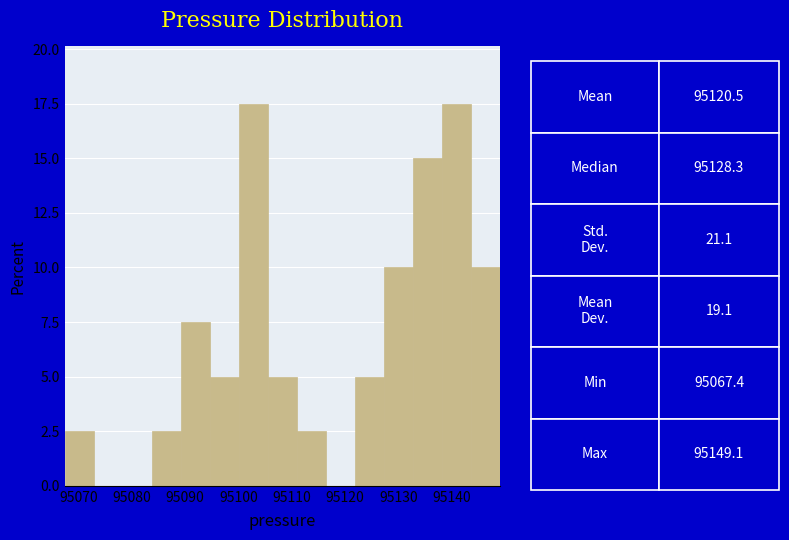

Reading left to right, list every bar in this chart as the range it spans on the x-axis followed by its height. Neither the bar edges nor the heights are printed on the chart, so give them approximately, as read against the axes.

95067 to 95073: 2.5
95073 to 95078: 0
95078 to 95084: 0
95084 to 95089: 2.5
95089 to 95095: 7.5
95095 to 95100: 5.0
95100 to 95106: 17.5
95106 to 95111: 5.0
95111 to 95116: 2.5
95116 to 95122: 0
95122 to 95127: 5.0
95127 to 95133: 10.0
95133 to 95138: 15.0
95138 to 95144: 17.5
95144 to 95149: 10.0